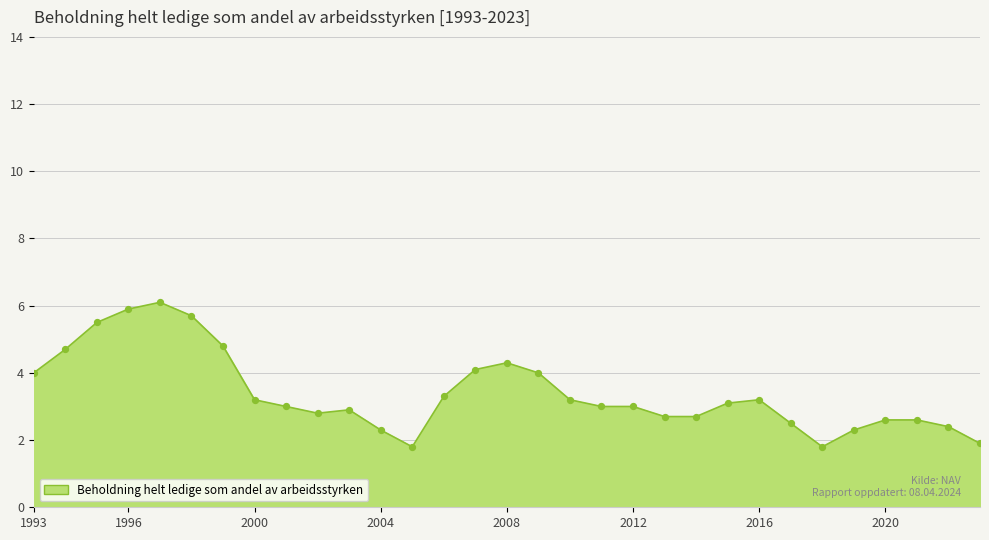

What is the maximum value shown in the chart?

6.1